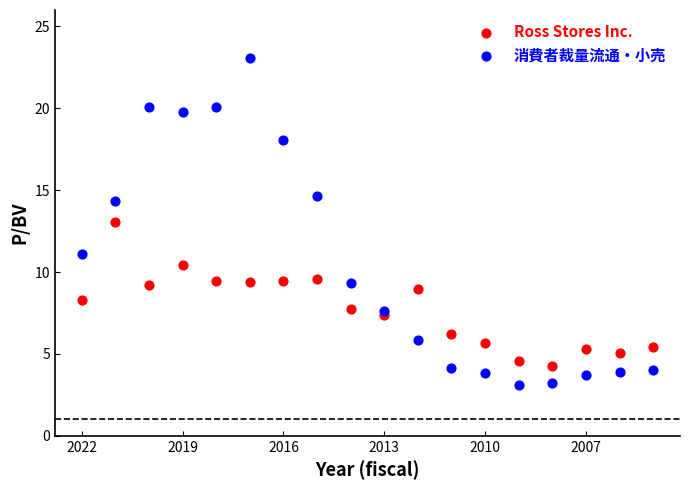

Which series reaches the maximum Y coordinate?

消費者裁量流通・小売